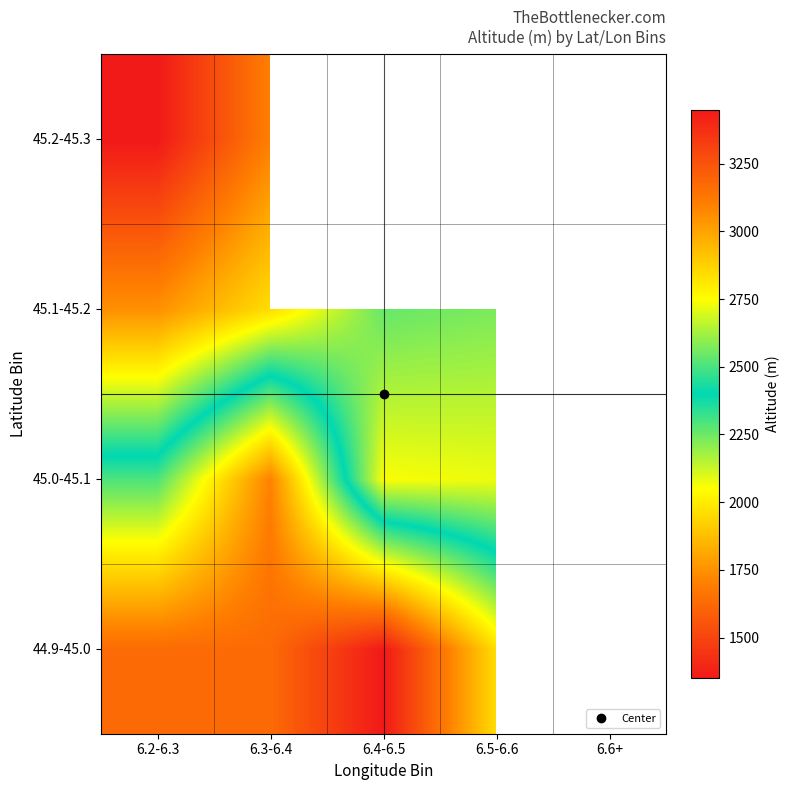

Rank the series by their maximum value, from highest to lowest.

44.9-45.0, 45.0-45.1, 45.2-45.3, 45.1-45.2